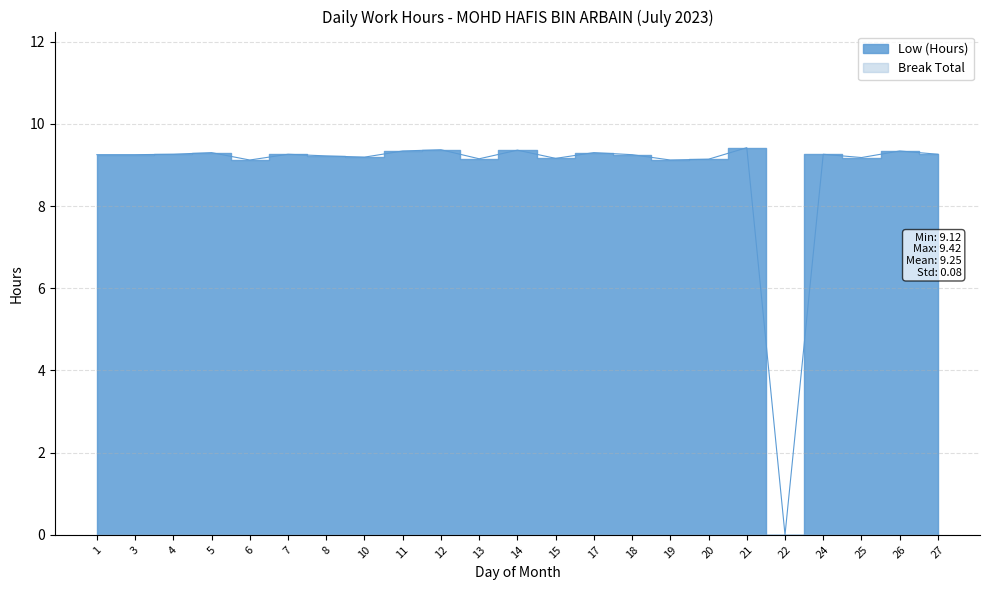

Which label corresponds to the largest value in the chart?

21